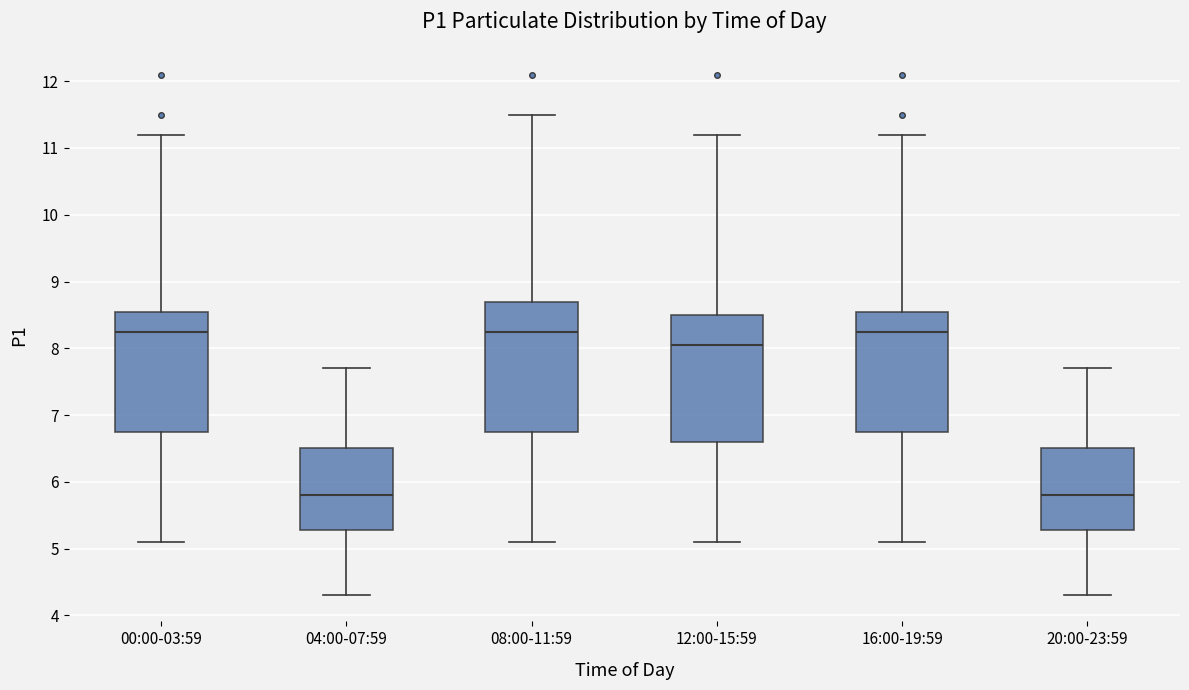

Reading left to right, transcribe this box plot: for each box, give where its median line is, the range the box spans, and where its two whiskers end, as read against the y-axis. The values are not printed on the chart, so give them approximately, as read against the axis.

00:00-03:59: median 8.3, box 6.8 to 8.6, whiskers 5.1 to 11.2
04:00-07:59: median 5.8, box 5.3 to 6.5, whiskers 4.3 to 7.7
08:00-11:59: median 8.3, box 6.8 to 8.7, whiskers 5.1 to 11.5
12:00-15:59: median 8.1, box 6.6 to 8.5, whiskers 5.1 to 11.2
16:00-19:59: median 8.3, box 6.8 to 8.6, whiskers 5.1 to 11.2
20:00-23:59: median 5.8, box 5.3 to 6.5, whiskers 4.3 to 7.7